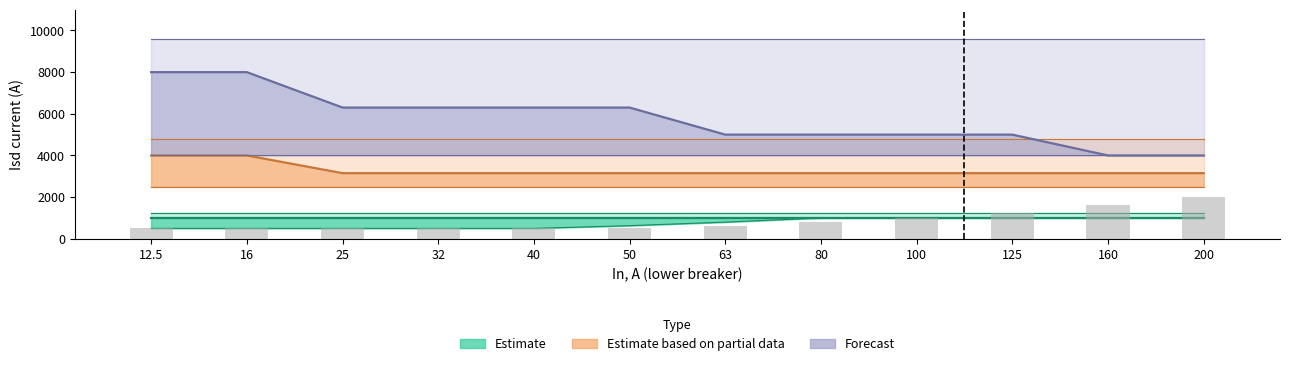

What position from the right is 25?

10